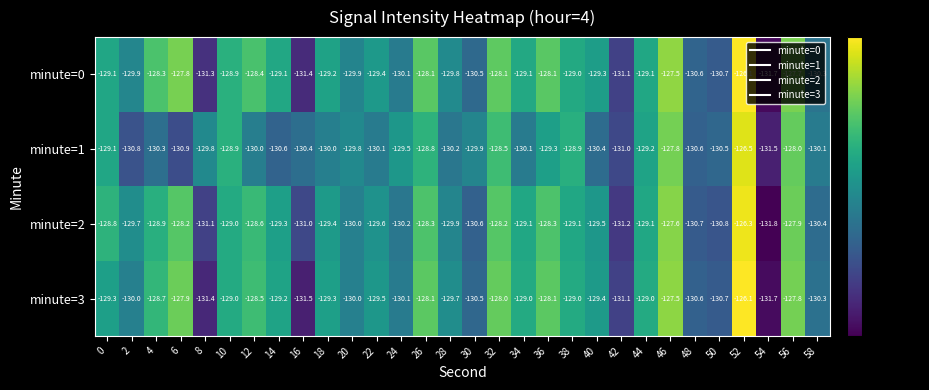

What is the sum of all minute=3 values?

-3881.0